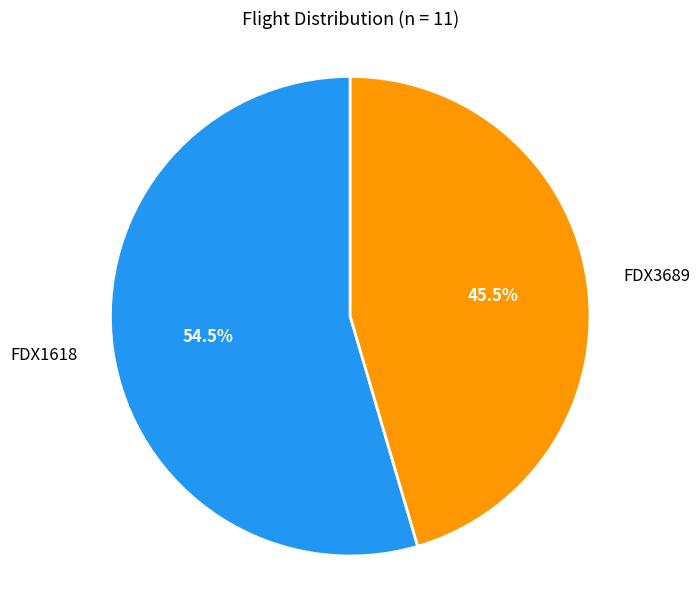

What is the ratio of the value at FDX3689 to the value at FDX1618?

0.8